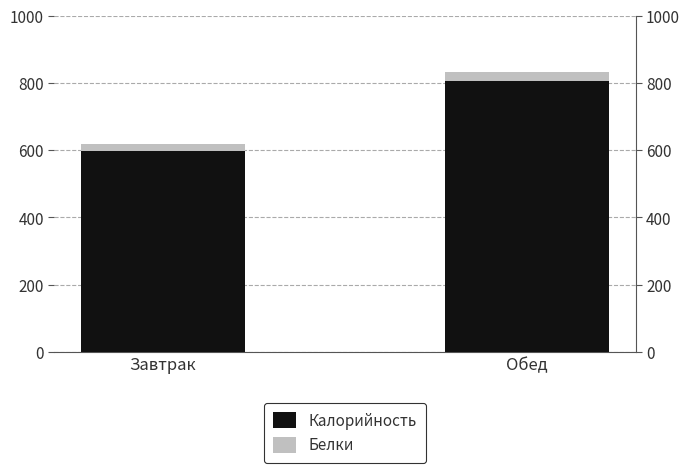

Does the chart contain any negative values?

No